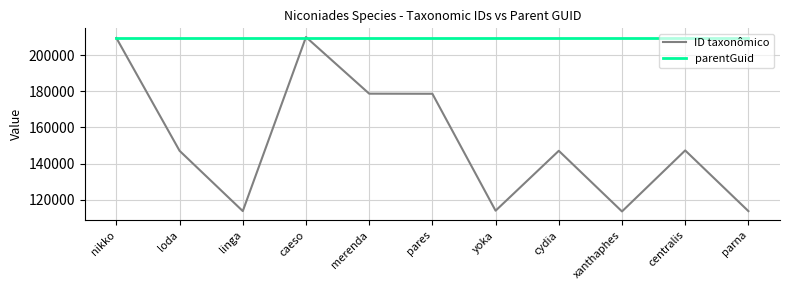

What are all the series names shown in the legend?

ID taxonômico, parentGuid